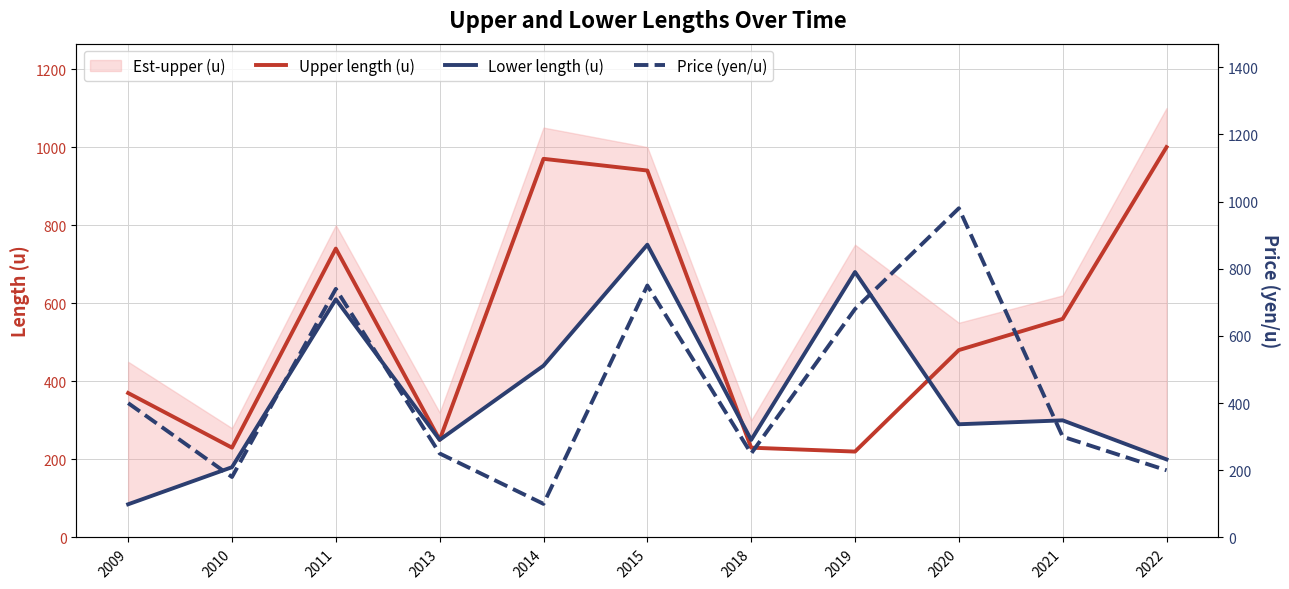

Which series has the widest spread of values?

Price (yen/u)